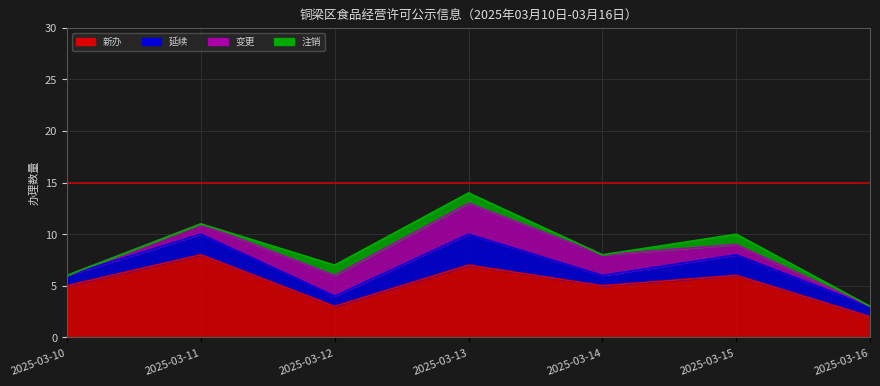

At how many categories does at least one series exceed 7?

1